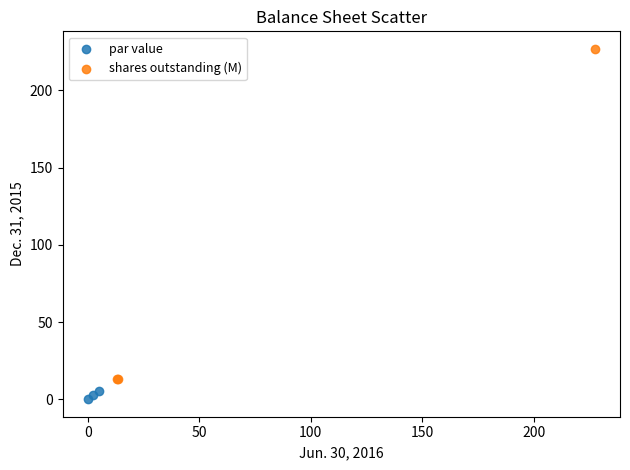

Which series reaches the minimum Y coordinate?

par value